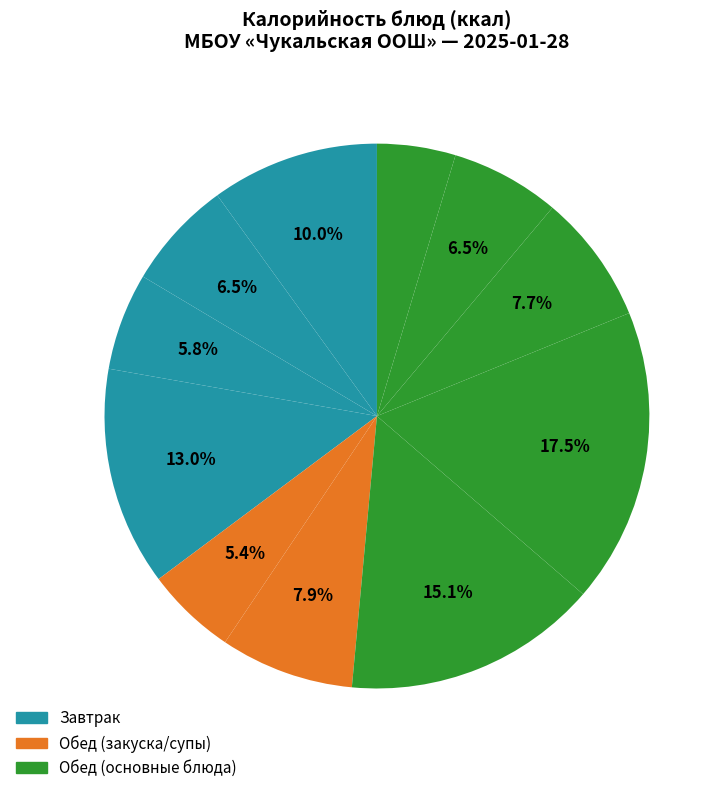

How many segments does this pie chart have?

11